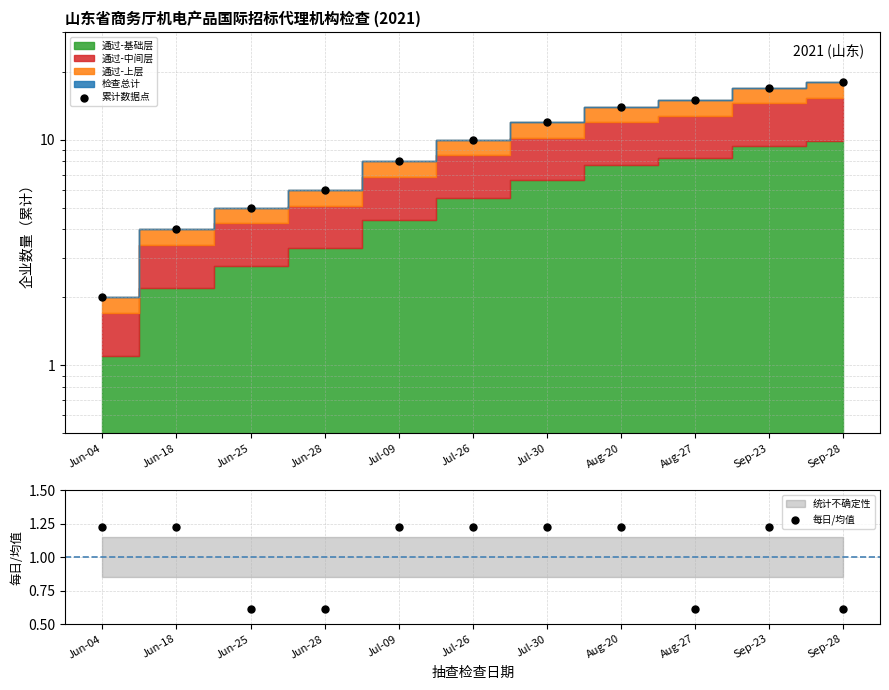

Which series has the largest total across all categories?

累计数据点